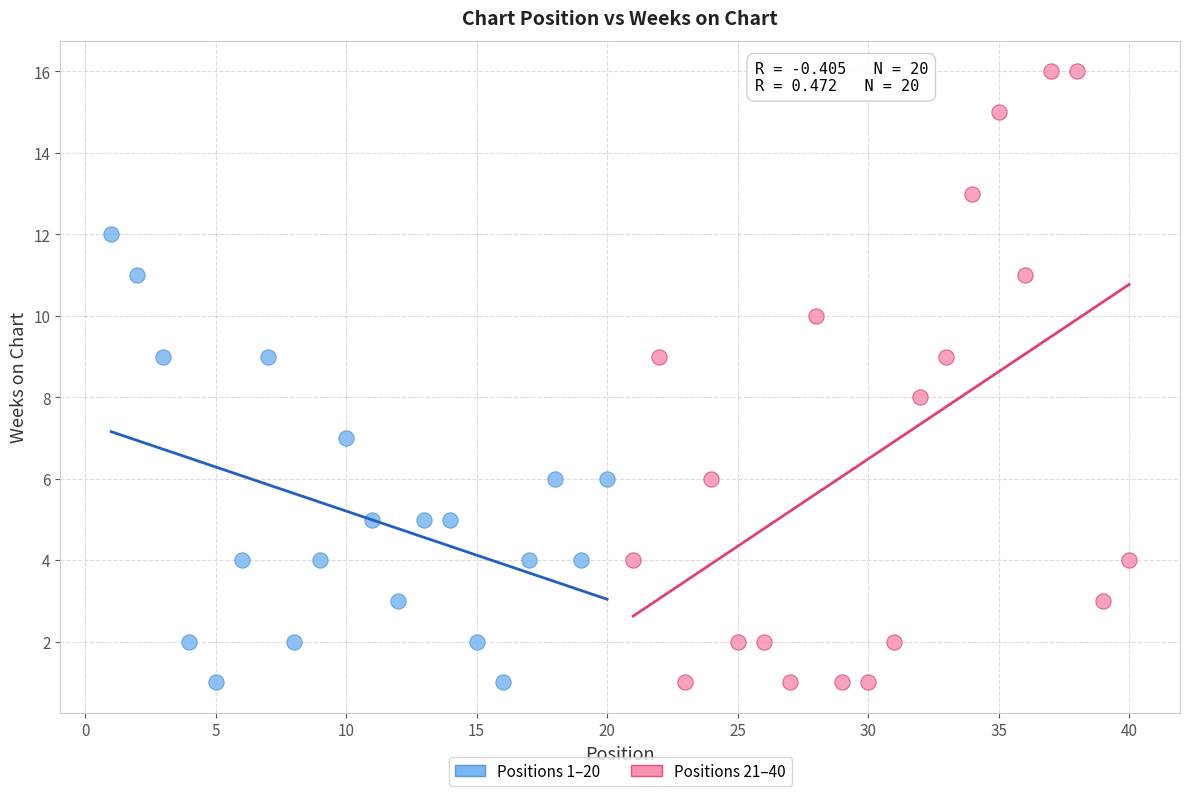

Which series contains the highest Y value?

Positions 21–40